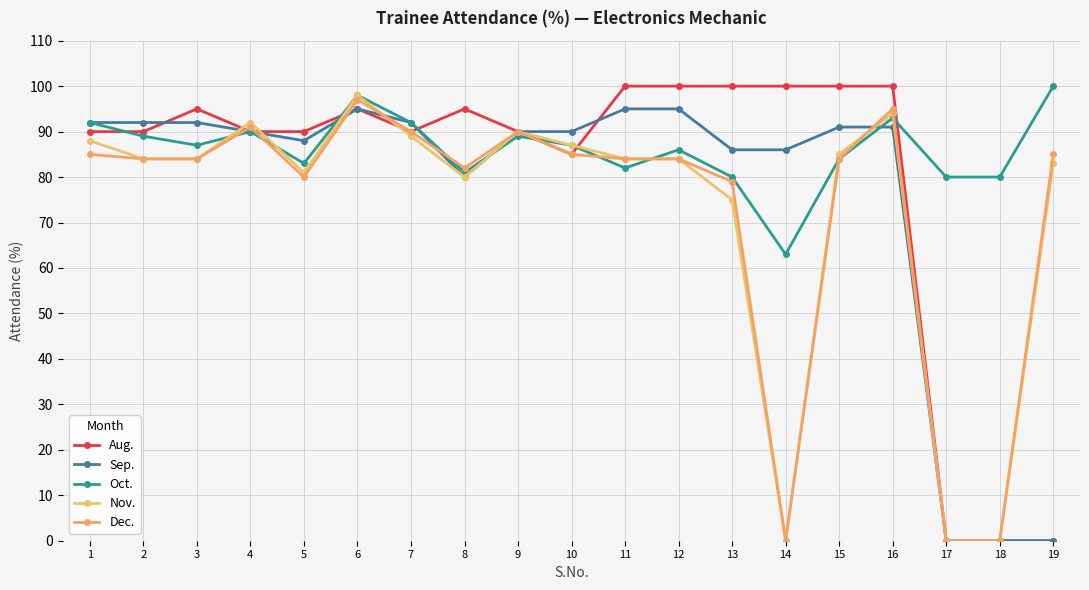

How many series are shown in this chart?

5